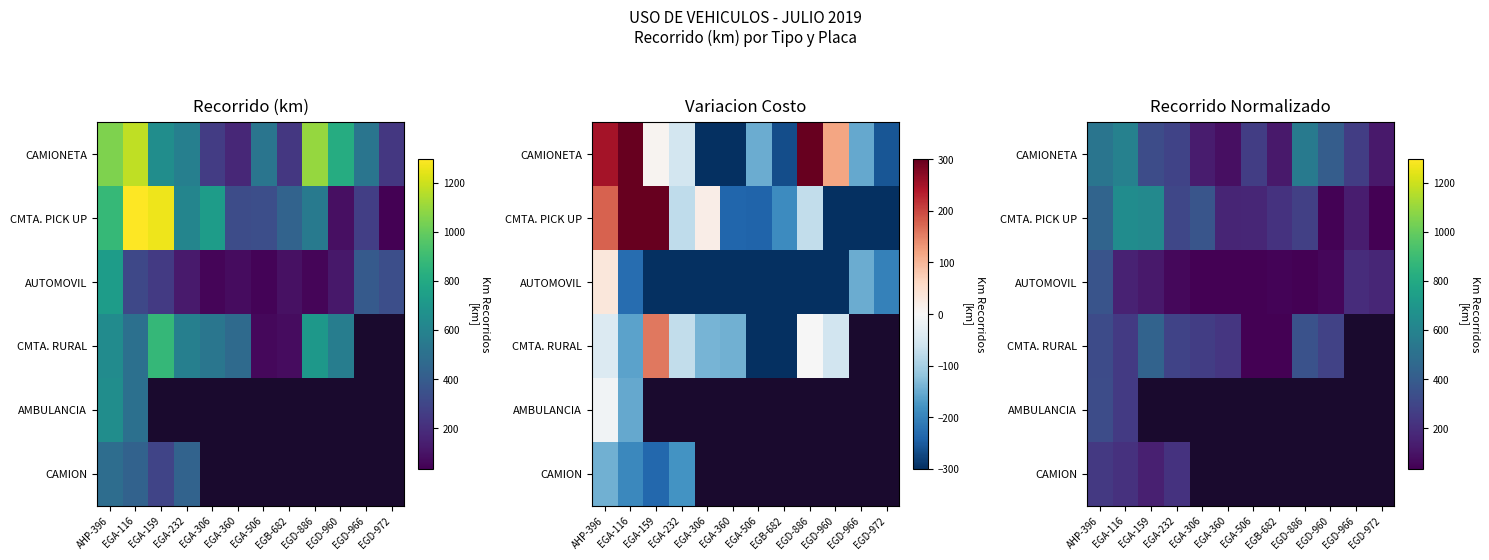

How many data points does each series have?

12